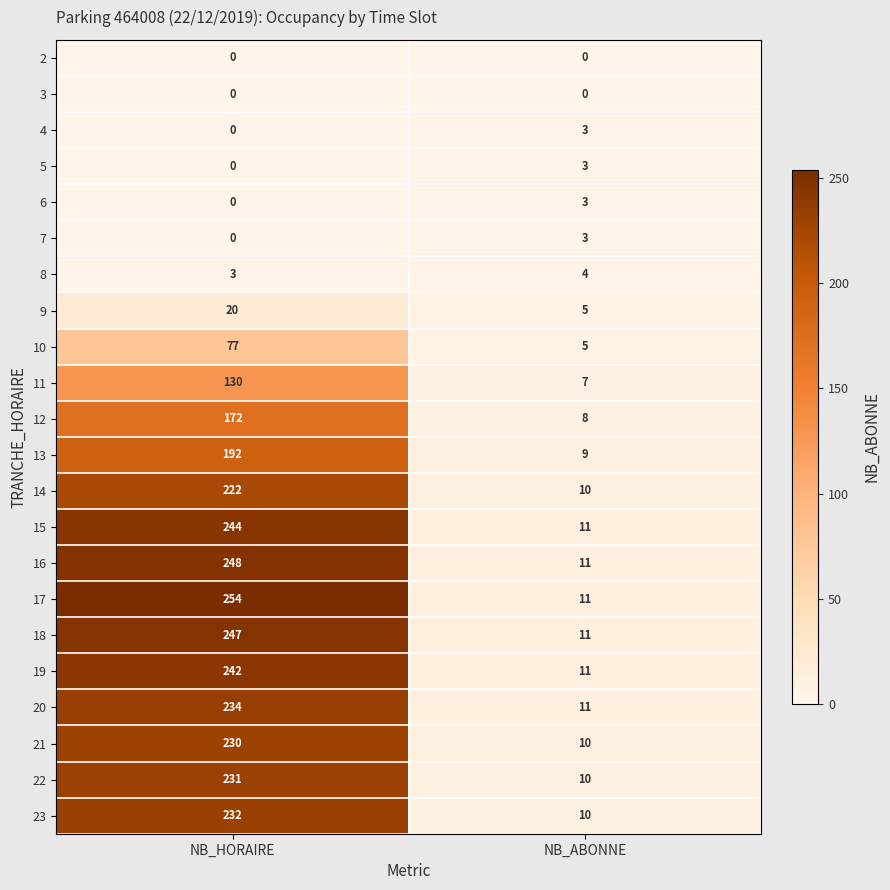

What is the difference between the maximum and minimum values in the 14 series?

212